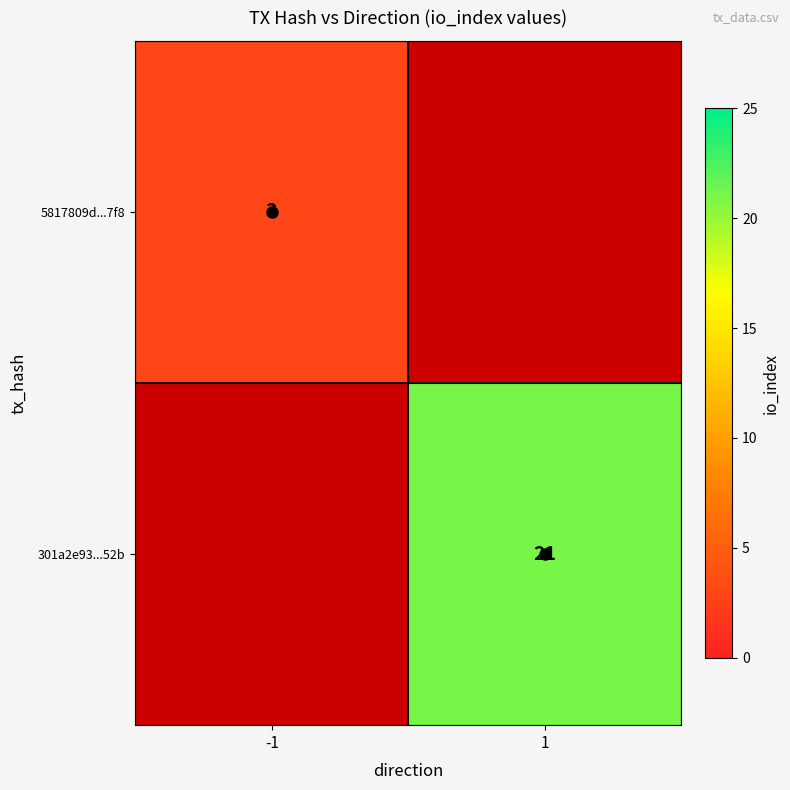

Rank the series by their average value, from highest to lowest.

5817809d...7f8, 301a2e93...52b